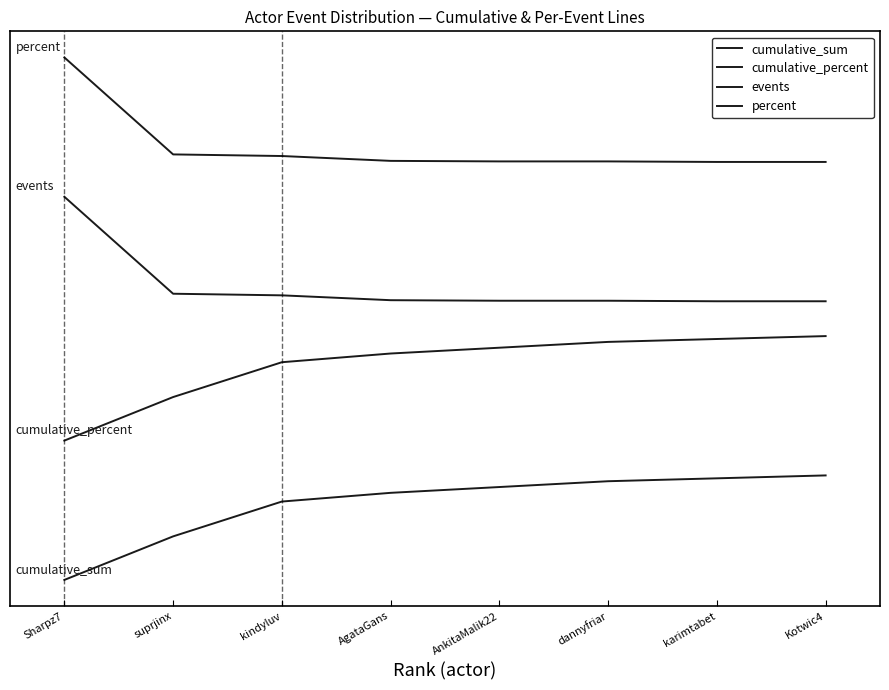

List the labels in order of events value, largest first.

Sharpz7, suprjinx, kindyluv, AgataGans, AnkitaMalik22, dannyfriar, karimtabet, Kotwic4